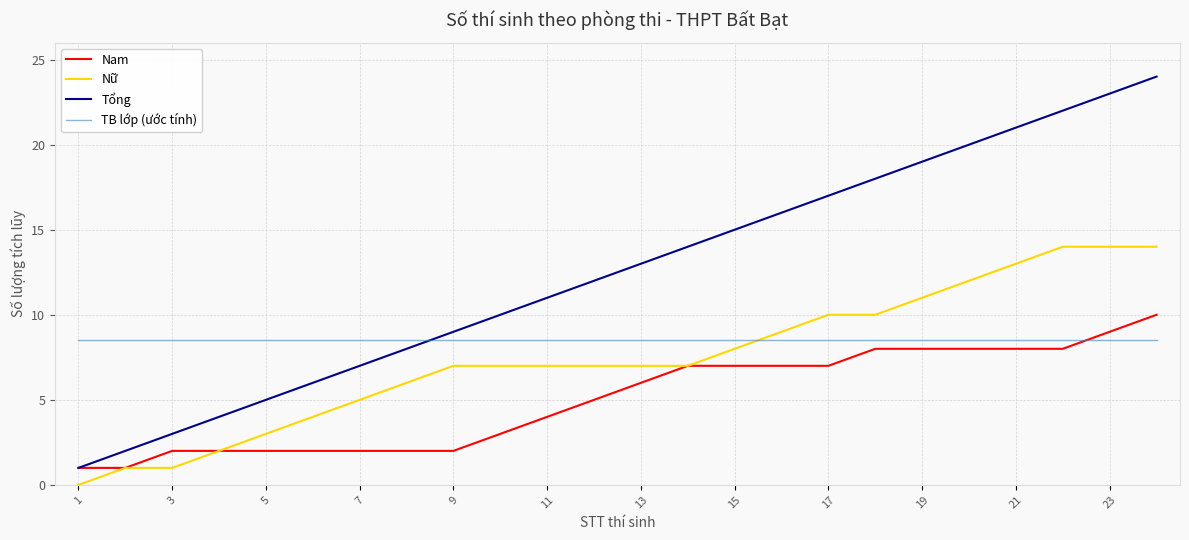

What is the maximum value for TB lớp (ước tính)?

8.5